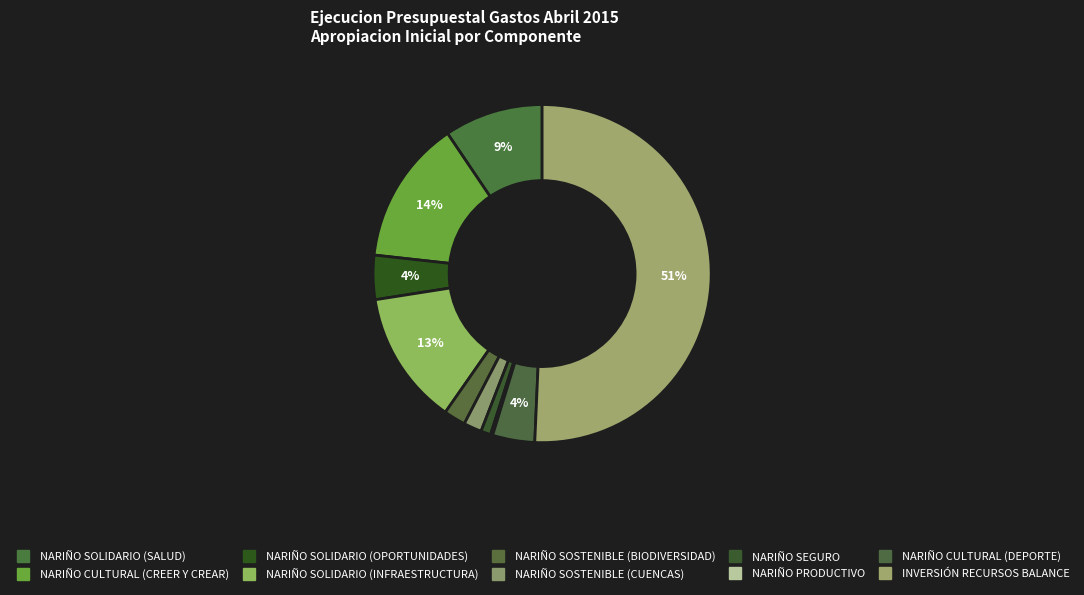

To the nearest percent, what portion does NARIÑO CULTURAL (DEPORTE) represent?

4%